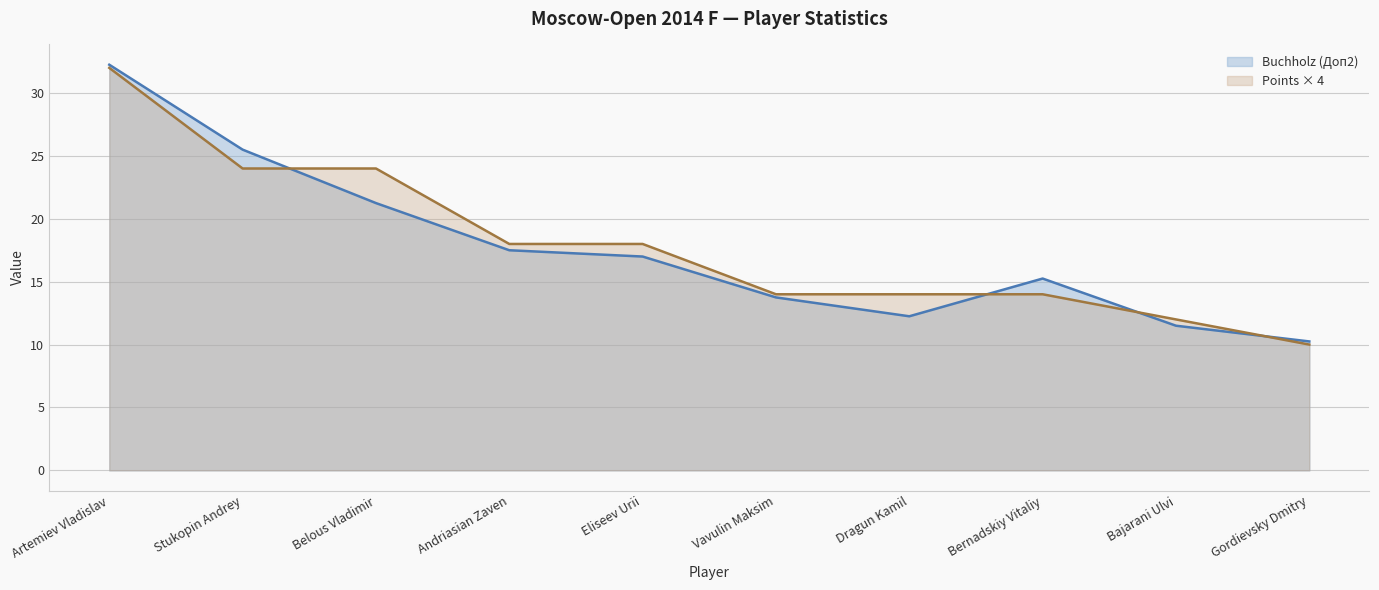

What position from the left is Dragun Kamil?

7